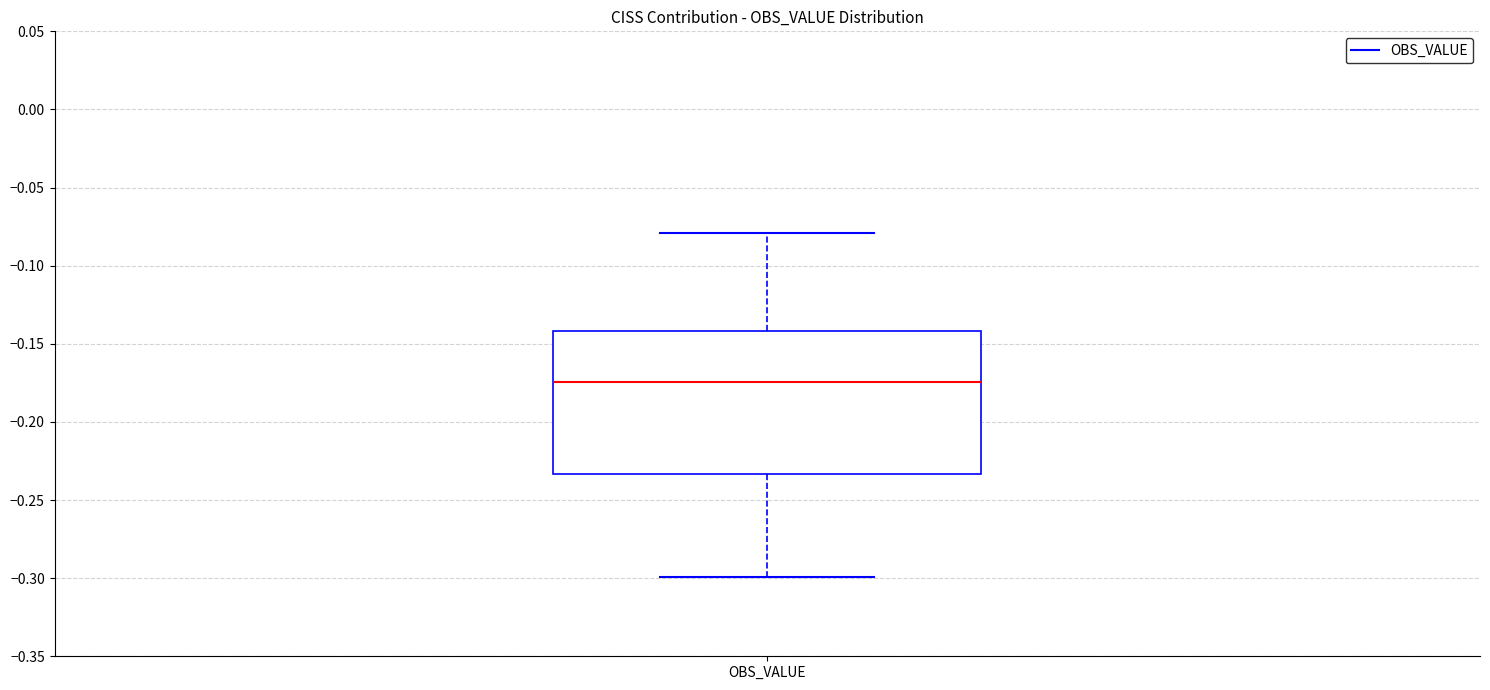

Read this box plot against the y-axis: the position of the median line, the range covered by the box, and the ends of both whiskers. The values are not printed on the chart, so give them approximately, as read against the axis.

median -0.175, box -0.235 to -0.140, whiskers -0.300 to -0.080